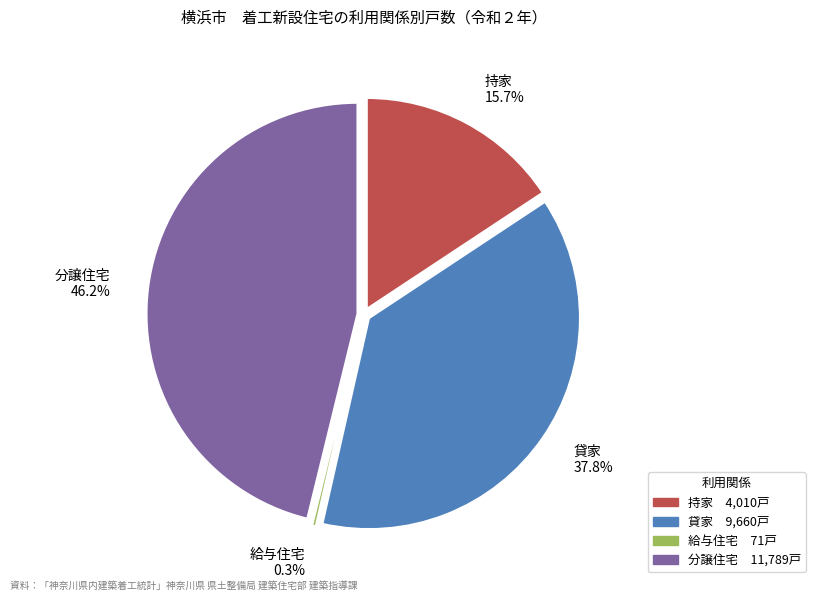

Count the number of slices in the pie.

4